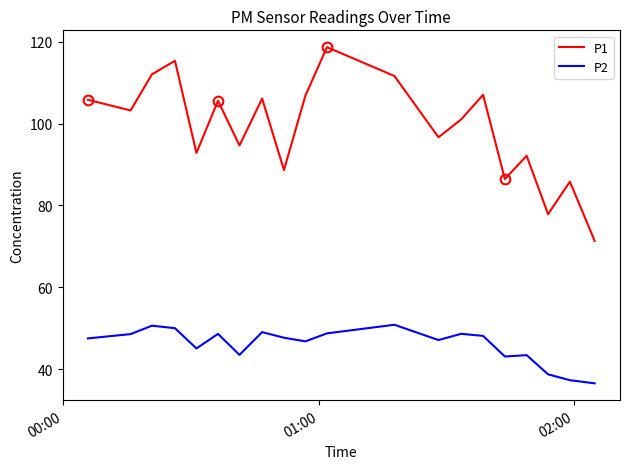

What is the greatest value displayed?

118.7